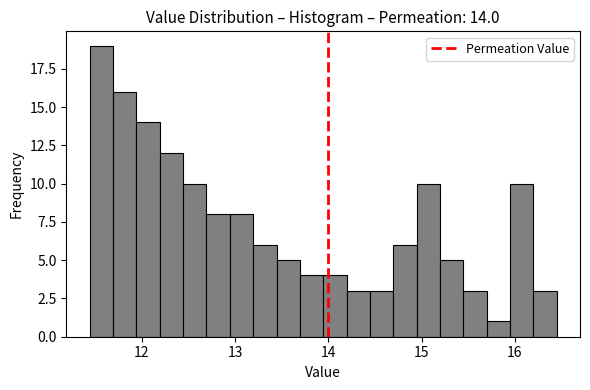

Read against the x-axis, roughly where is the centre of the tallest bar?

11.6